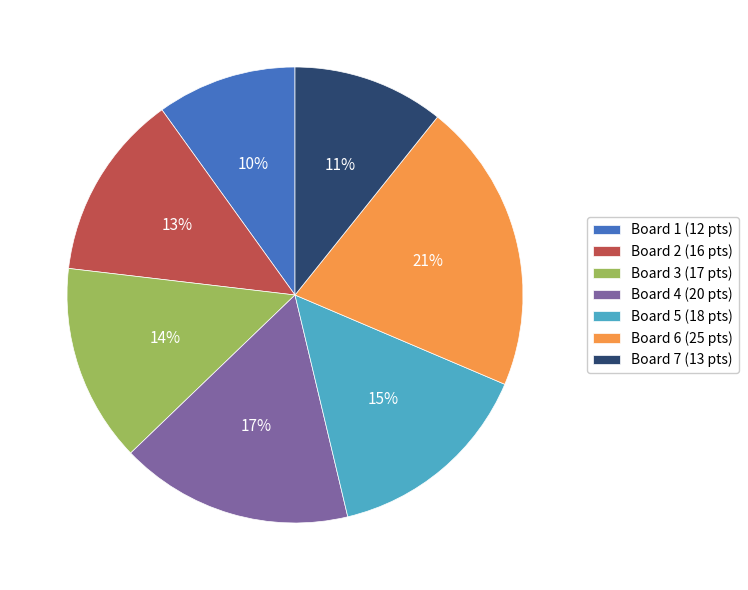

Combined, do Board 4 (20 pts) and Board 1 (12 pts) account for over 50%?

No